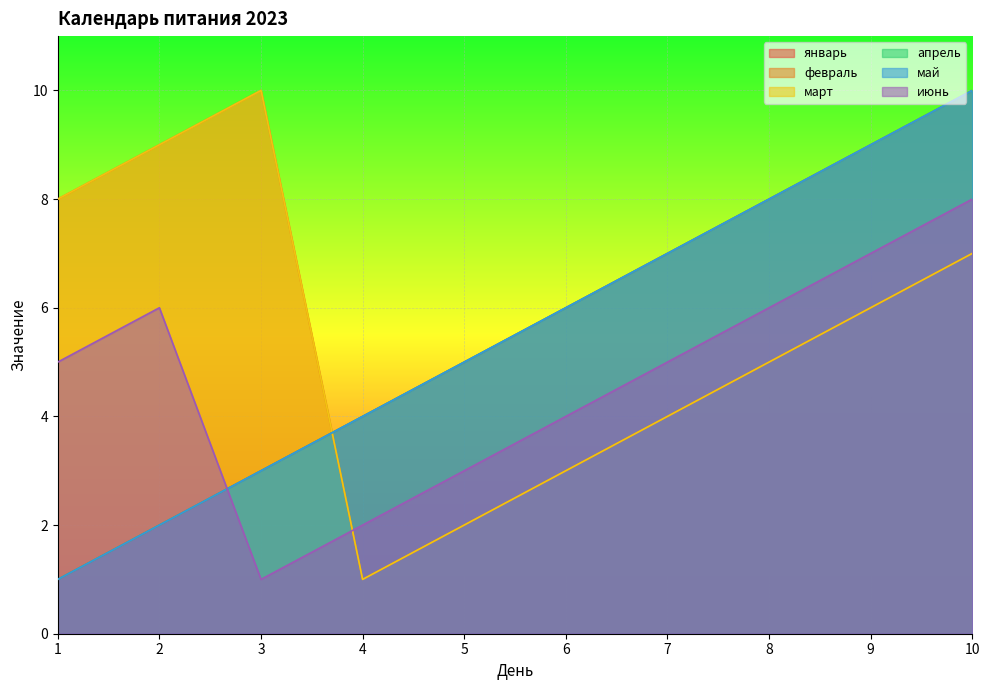

How many intersections are there between июнь and апрель?

1